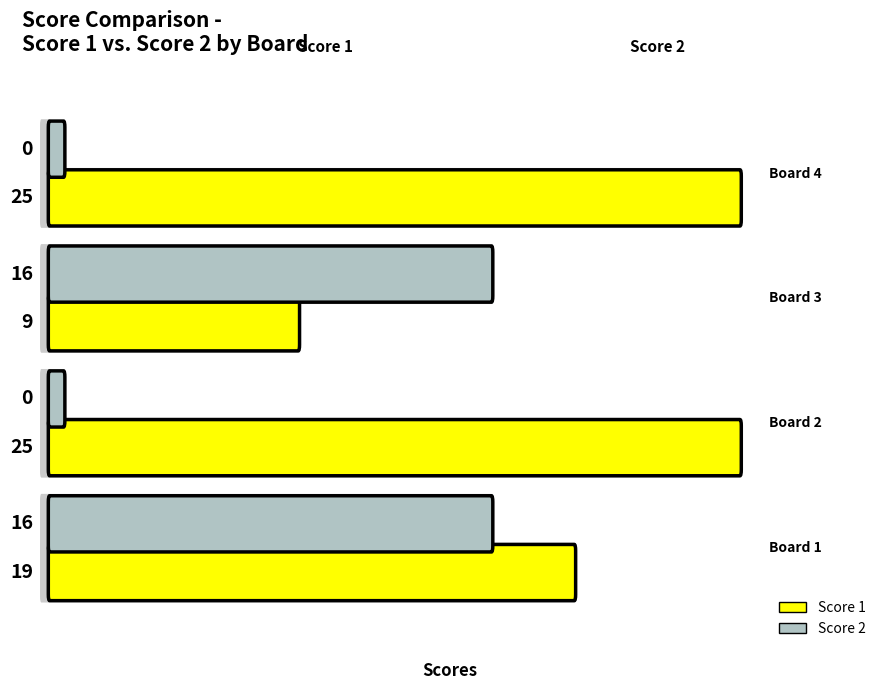

How many values in the Score 1 series are below 25?

2